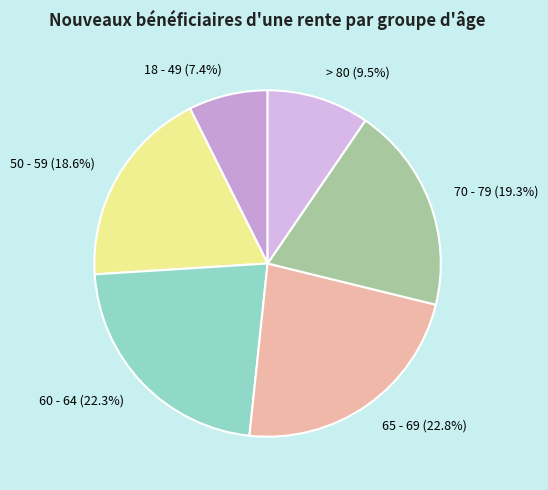

Which category has the biggest portion of the pie?

65 - 69